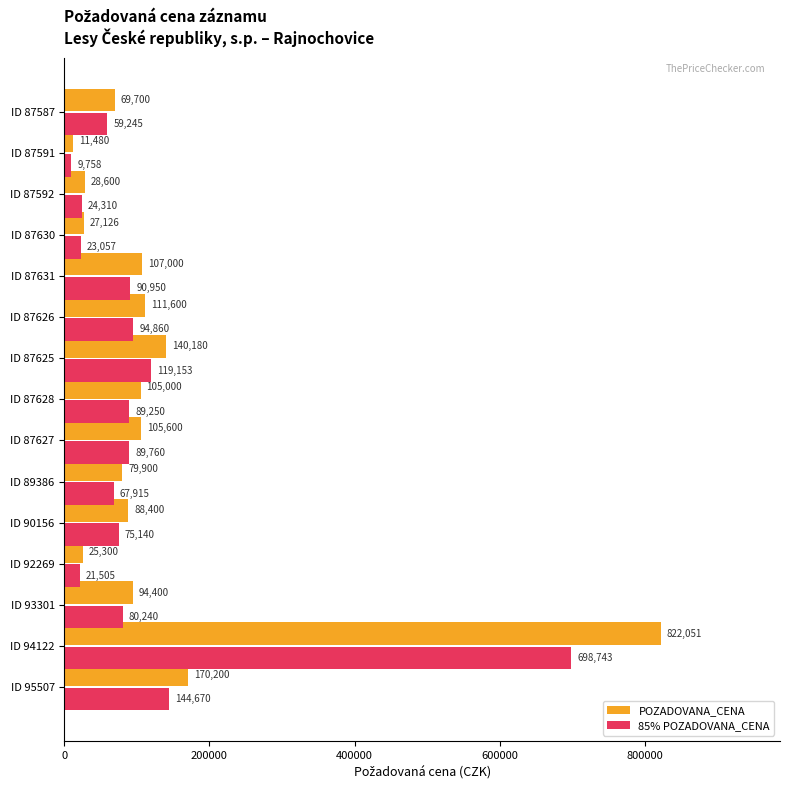

What is the maximum value for POZADOVANA_CENA?

822051.0